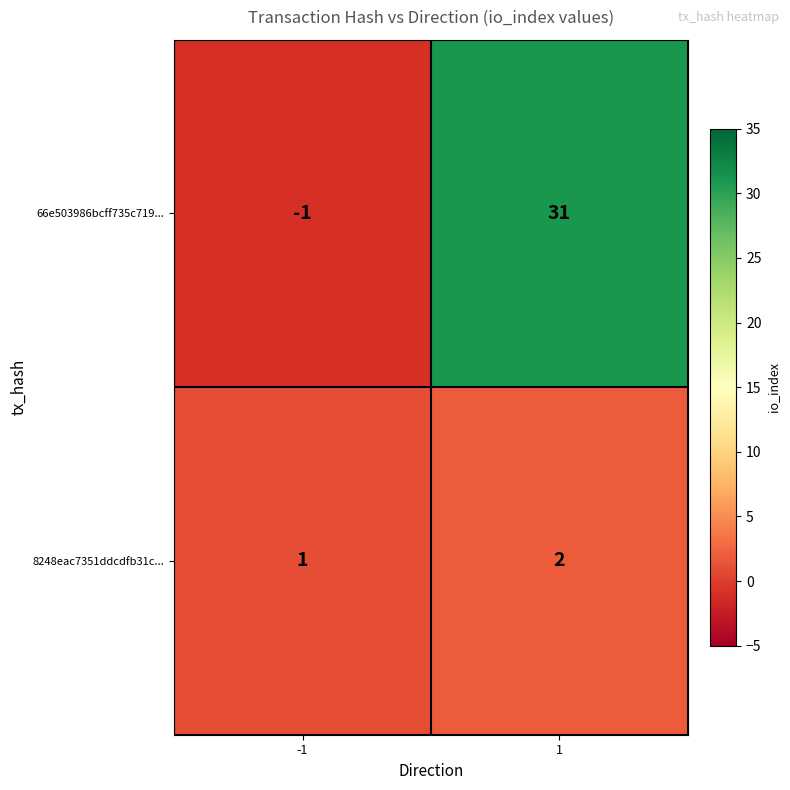

What is the average value of the 66e503986bcff735c719... series?

15